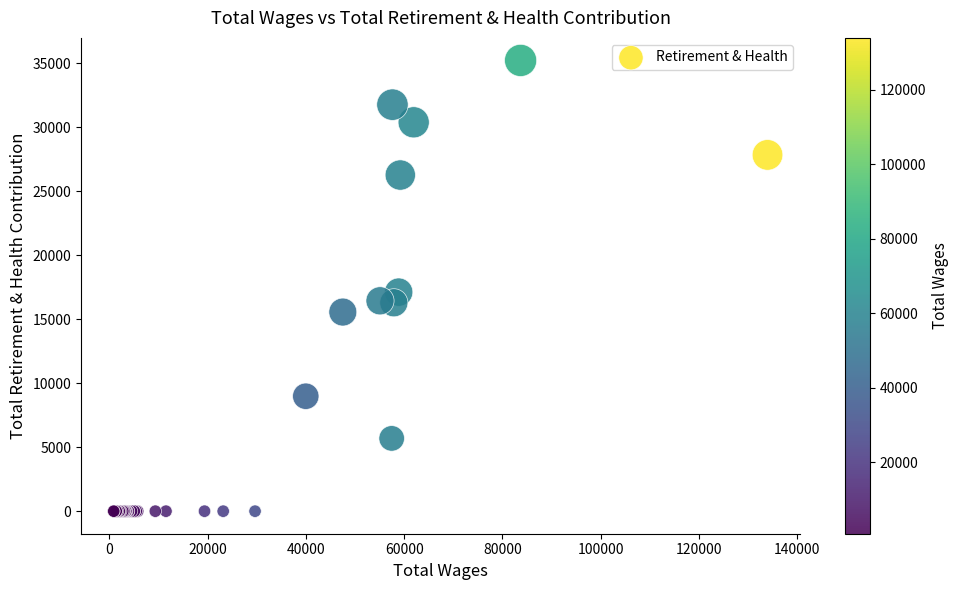

What Y value in the scatter plot is closest to 17600?

17107